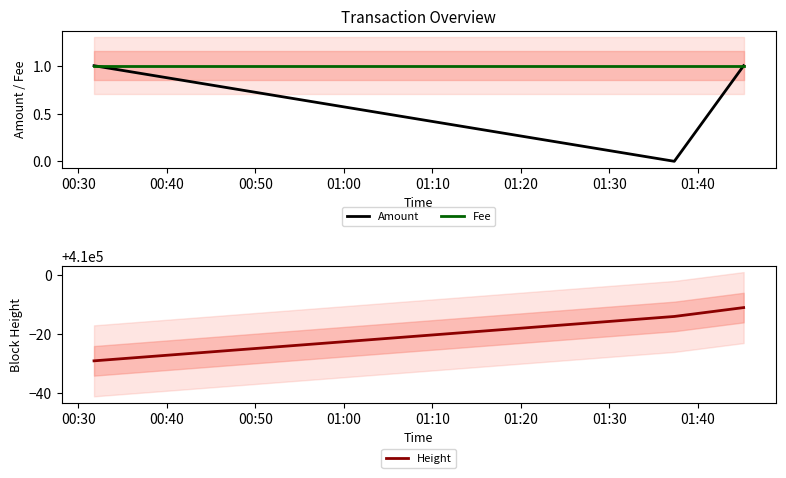

Rank the series at 00:40 from lowest to highest value.

Amount, Fee, Height